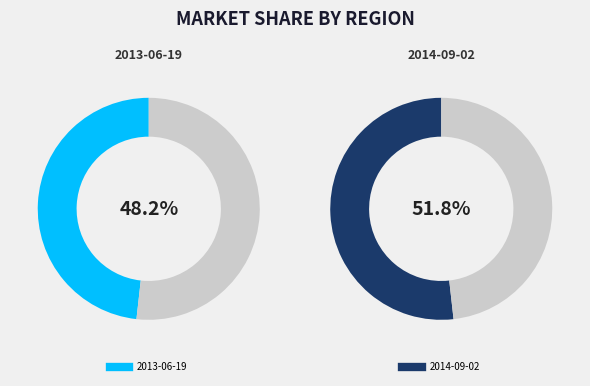

Which category accounts for the majority?

2014-09-02